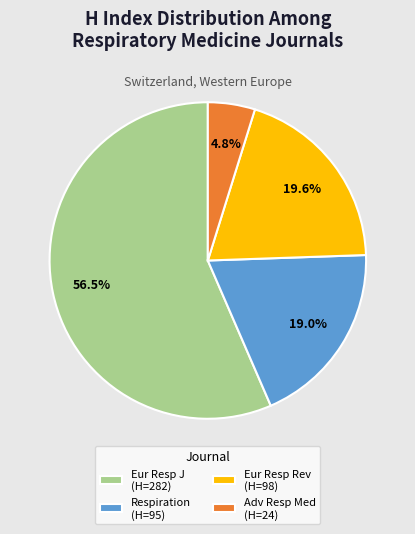

What is the majority slice?

Eur Resp J (H=282)